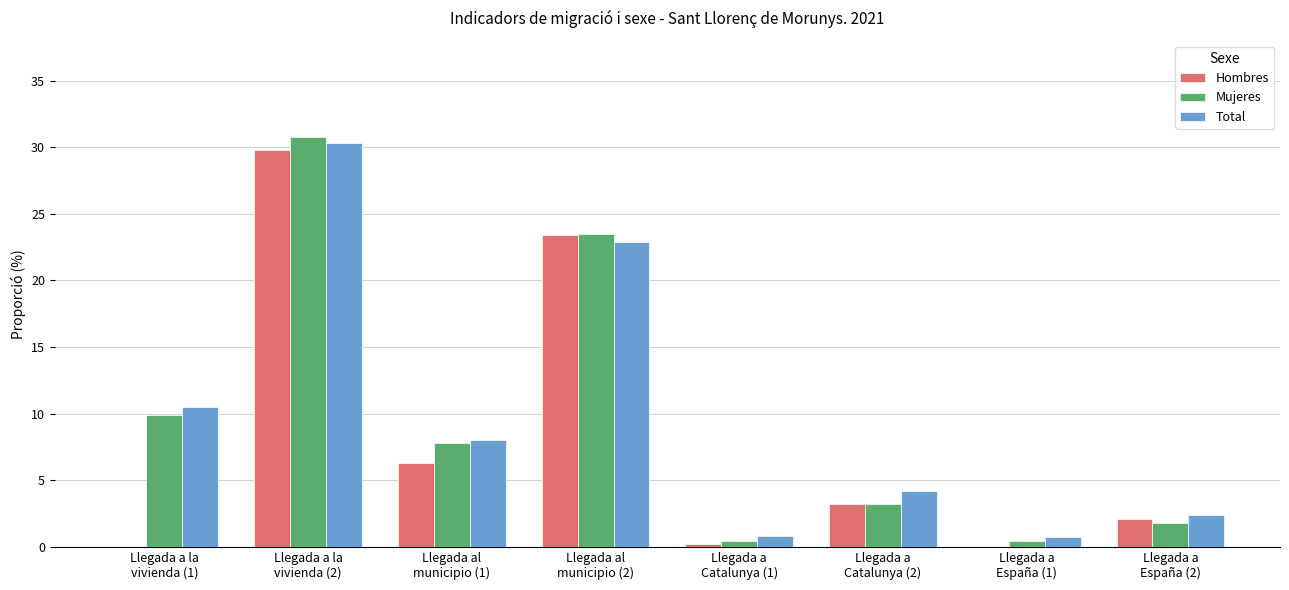

What is the maximum value for Mujeres?

30.8